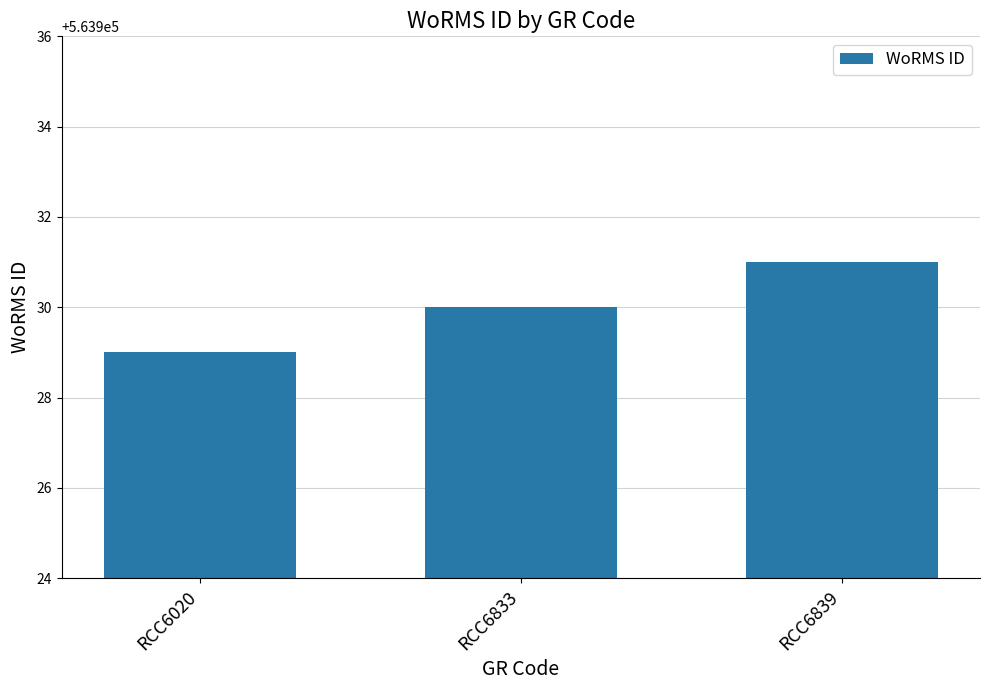

How many values are between 563929 and 563931?

3